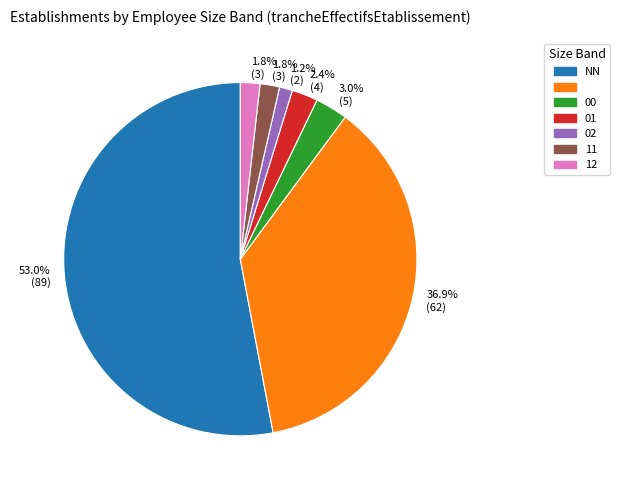

Is there a majority slice in this chart?

Yes